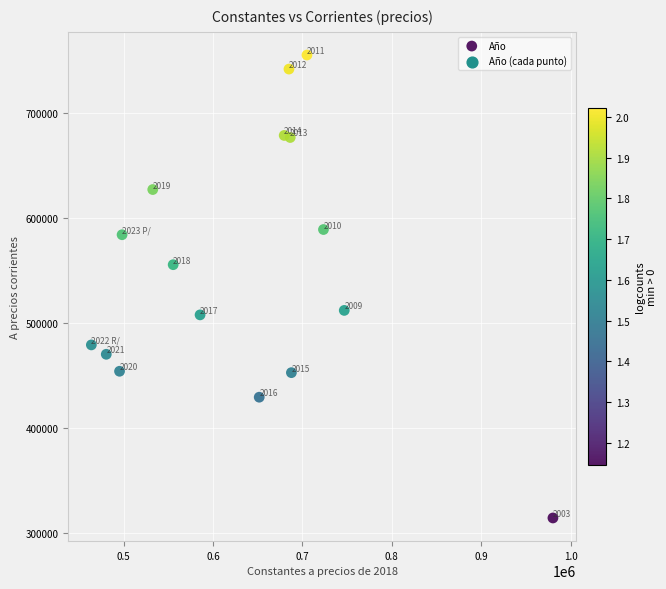

What is the range of X values (max minus min)?

516377.0